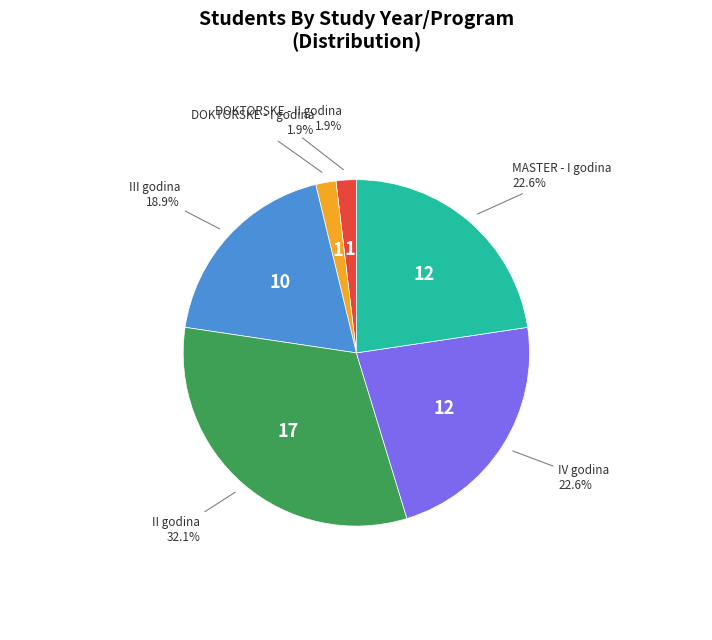

How many slices are in this pie chart?

6